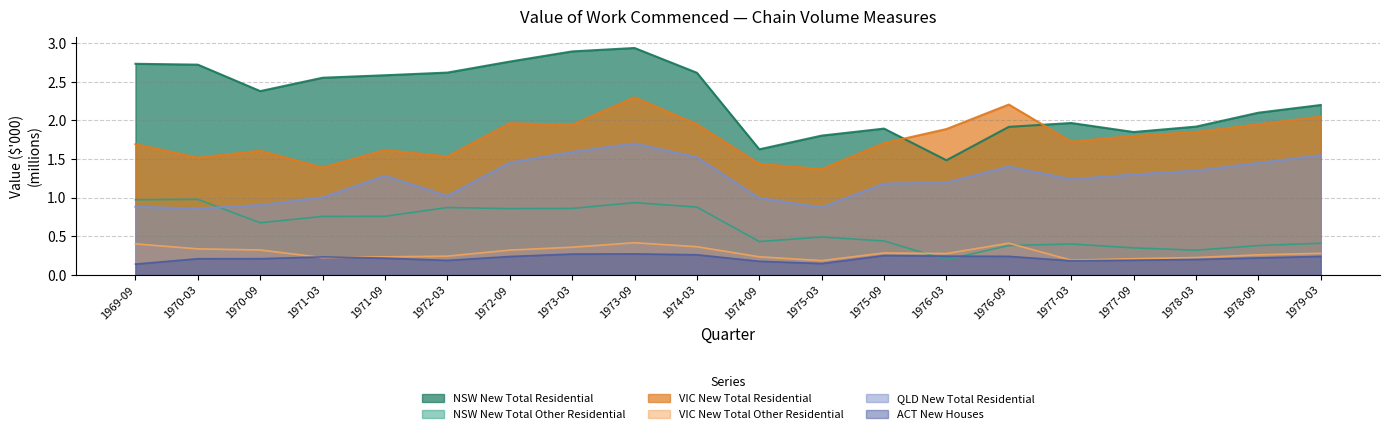

What is the label of the 13th point from the left?

1975-09